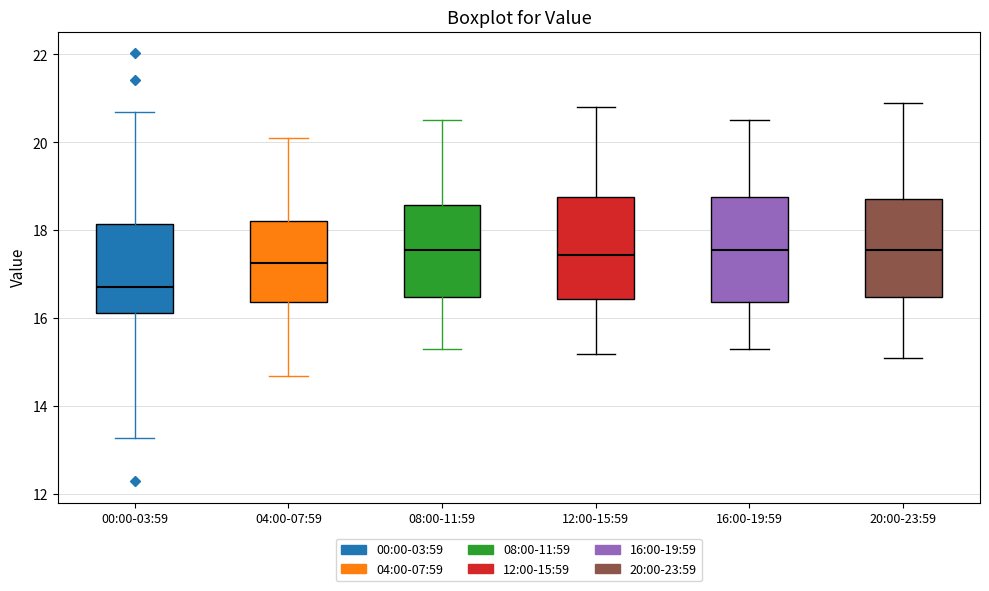

Where does the median line of the box for 00:00-03:59 sit on the y-axis? The values are not printed on the chart, so give them approximately, as read against the axis.

16.8